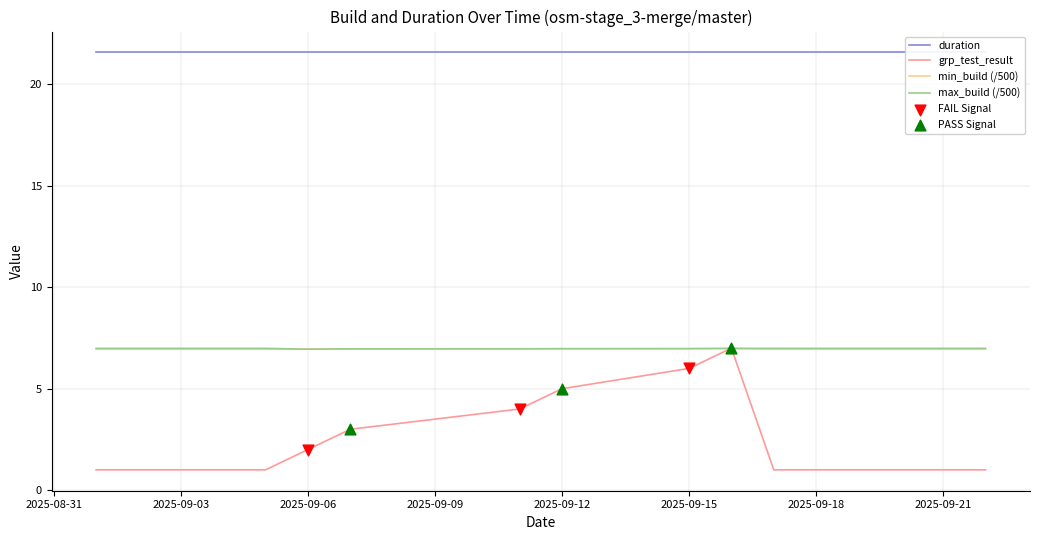

At which category is the sum across all series the highest?

2025-09-16